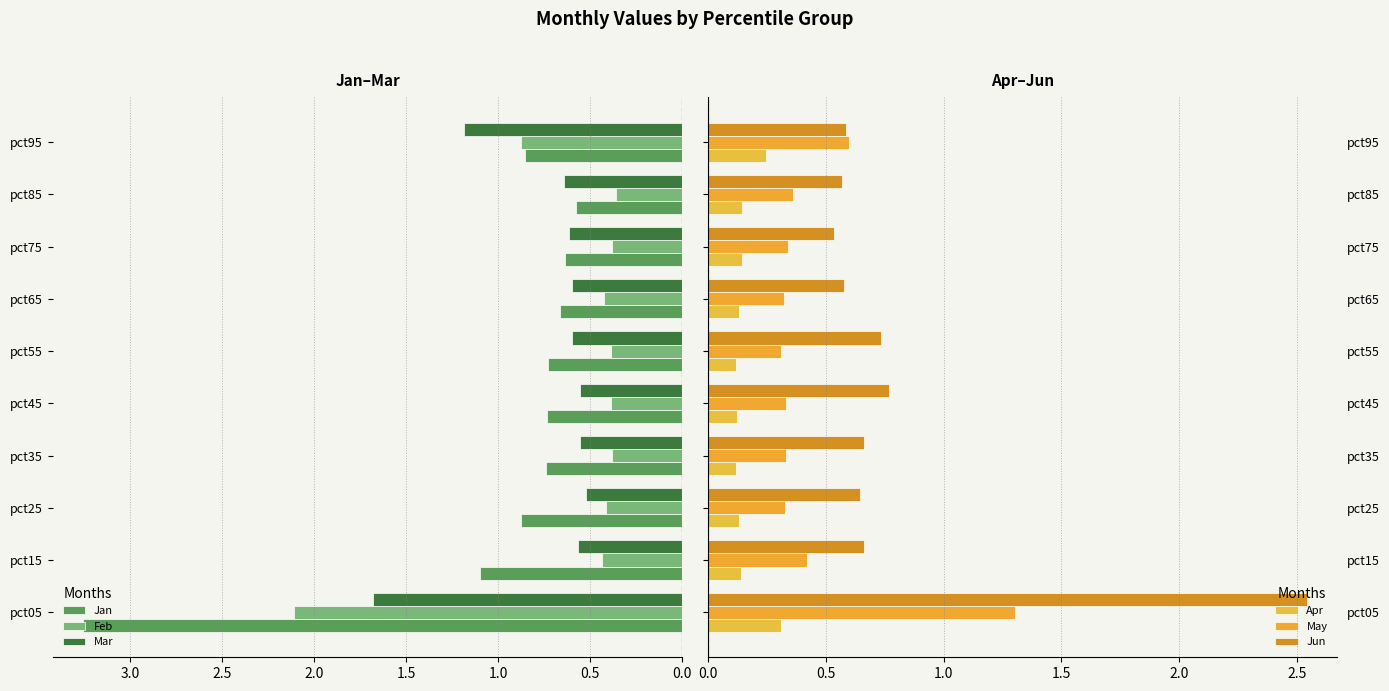

Is the value of Mar at pct05 greater than the value of Jan at pct85?

Yes